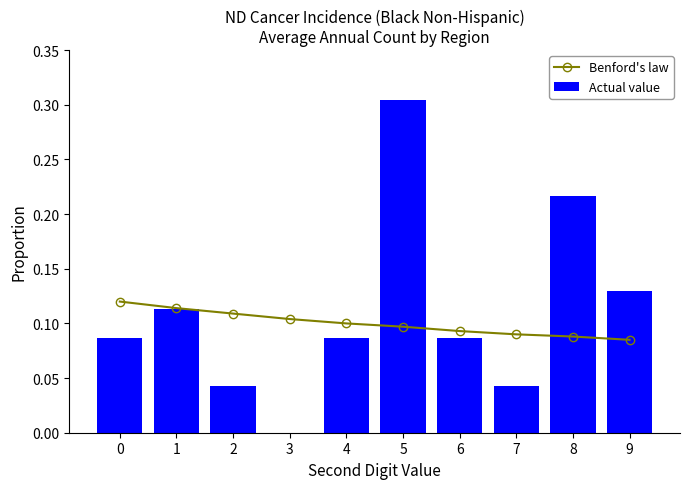

At which category is the sum across all series the highest?

5